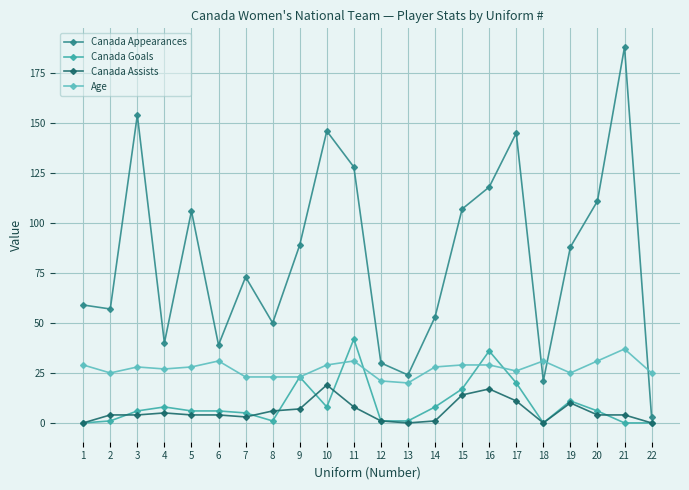

Reading left to right, transcribe all the data shown in this chart.

Canada Appearances: 59	57	154	40	106	39	73	50	89	146	128	30	24	53	107	118	145	21	88	111	188	3
Canada Goals: 0	1	6	8	6	6	5	1	23	8	42	1	1	8	17	36	20	0	11	6	0	0
Canada Assists: 0	4	4	5	4	4	3	6	7	19	8	1	0	1	14	17	11	0	10	4	4	0
Age: 29	25	28	27	28	31	23	23	23	29	31	21	20	28	29	29	26	31	25	31	37	25